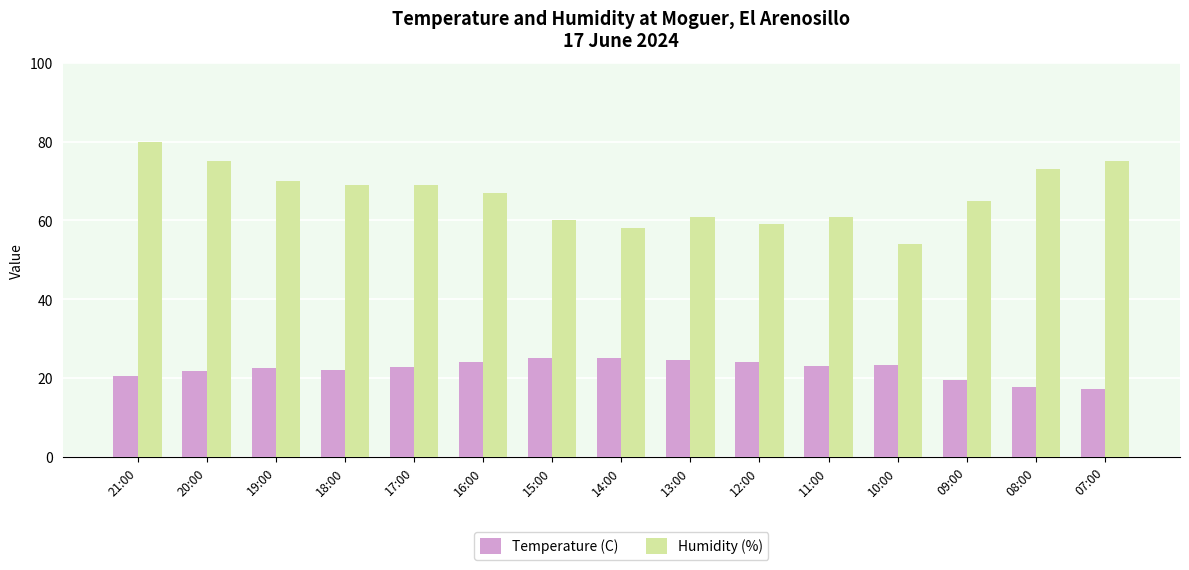

How many data points does each series have?

15